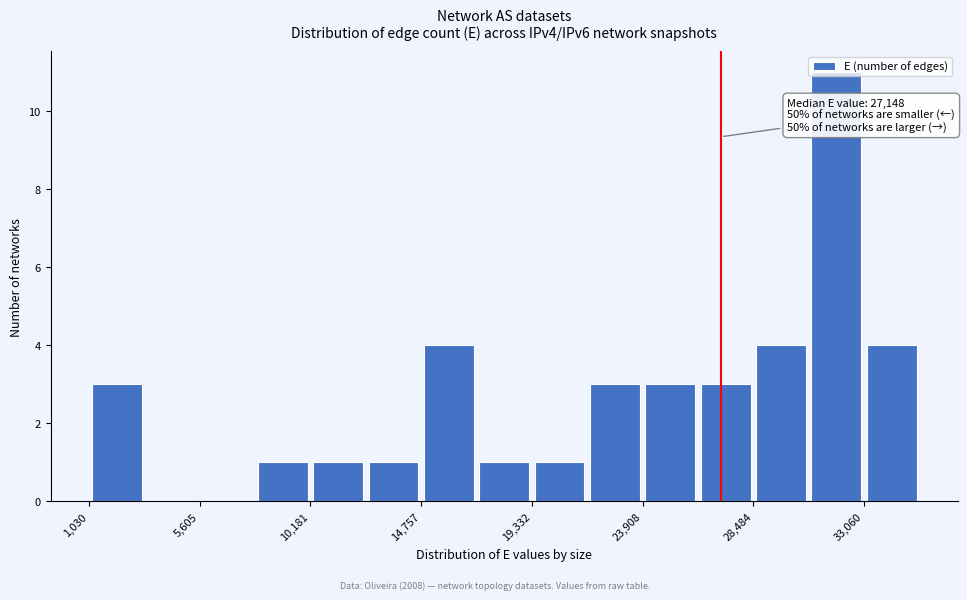

Which range on the x-axis has the tallest bar?

31000 to 33000